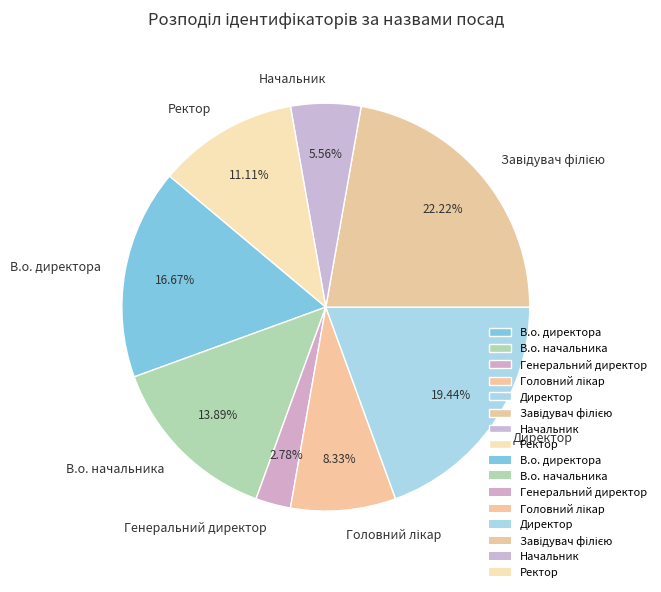

The Начальник slice represents 1% of the pie. True or false?

False